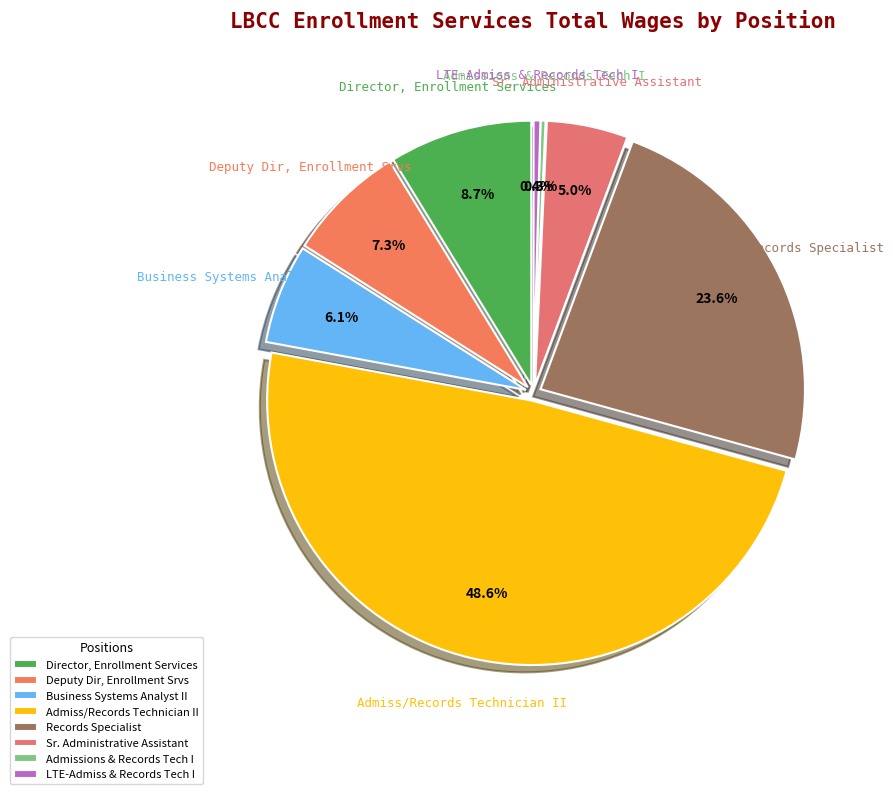

What percentage do Business Systems Analyst II and Deputy Dir, Enrollment Srvs together represent?

13.3%